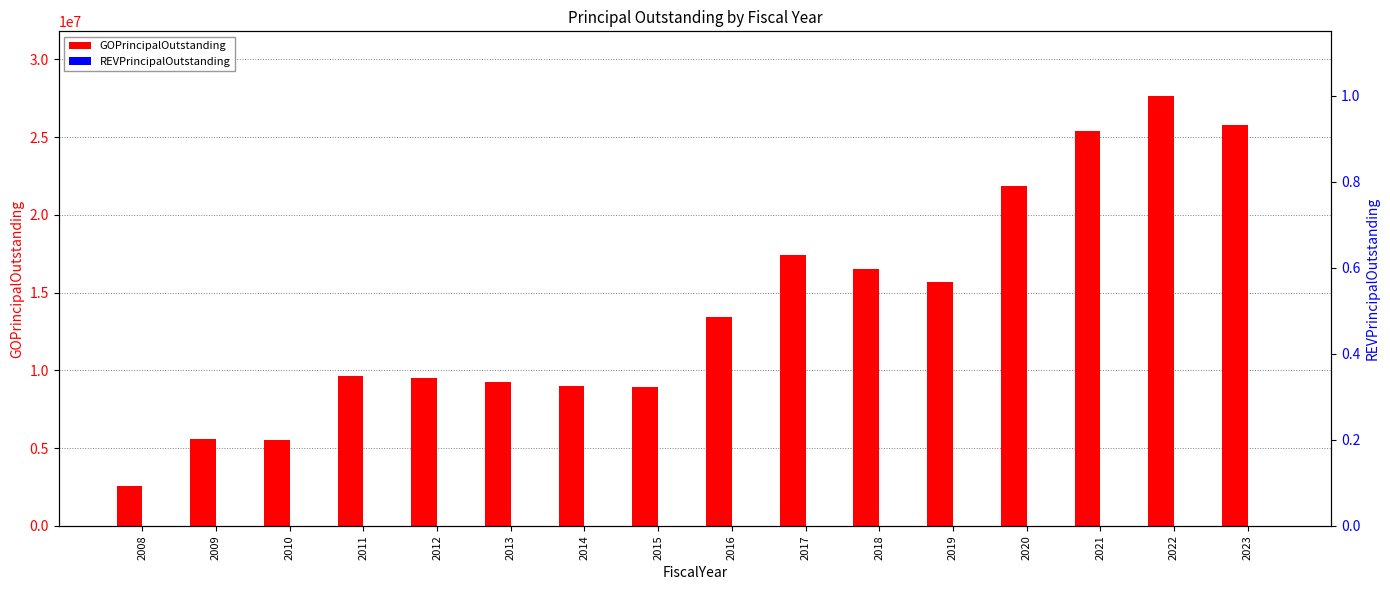

What is the total value across all series at 2008?

2560000